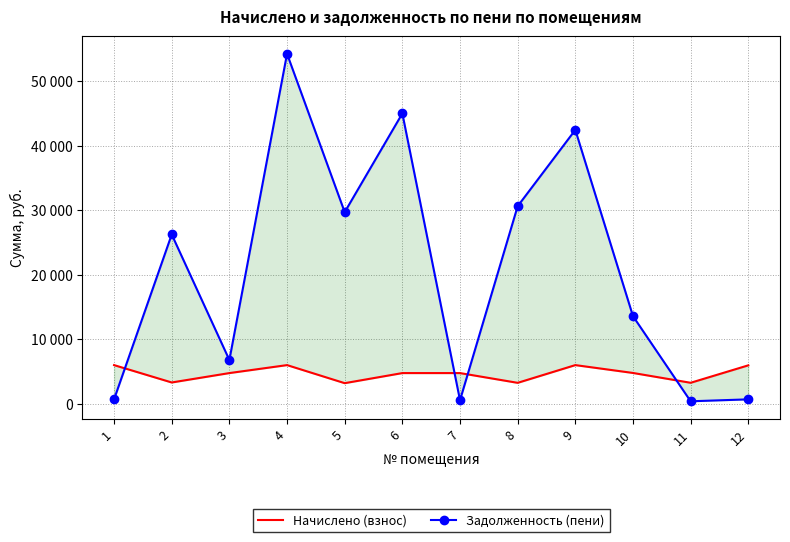

What is the difference between the Задолженность (пени) values at 6 and 5?

15315.8